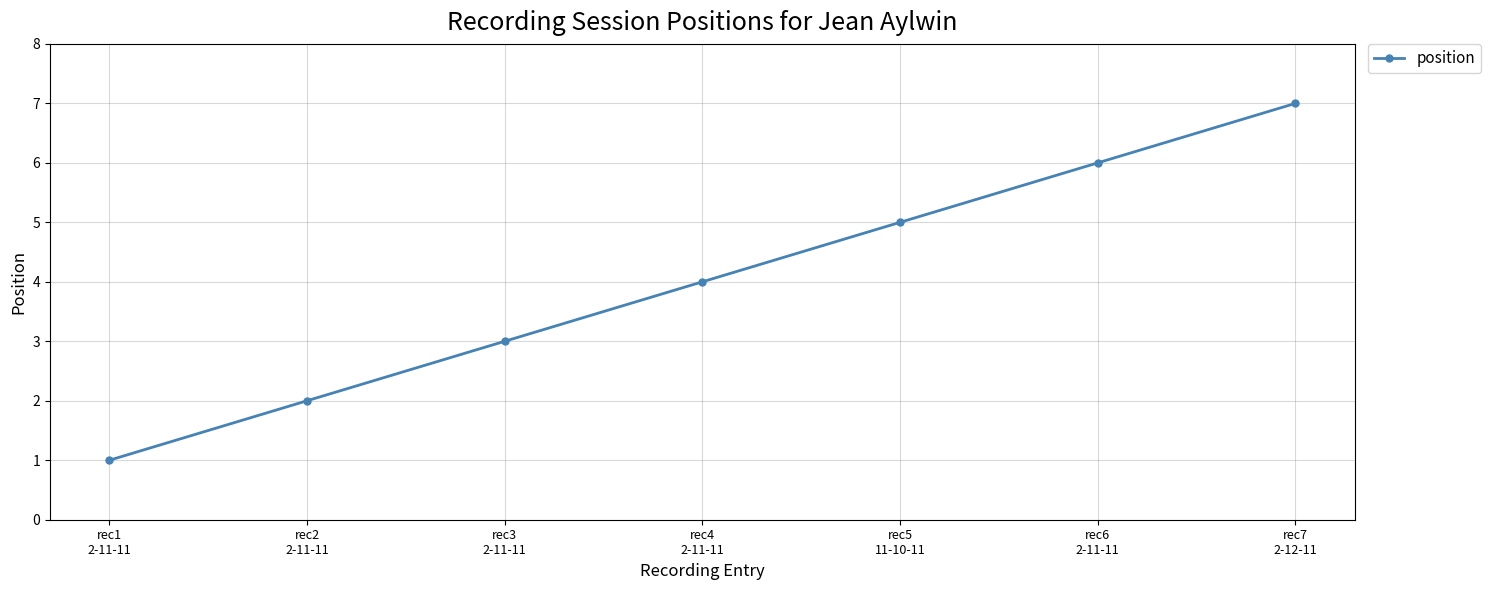

What is the difference between the values at rec4
2-11-11 and rec6
2-11-11?

2